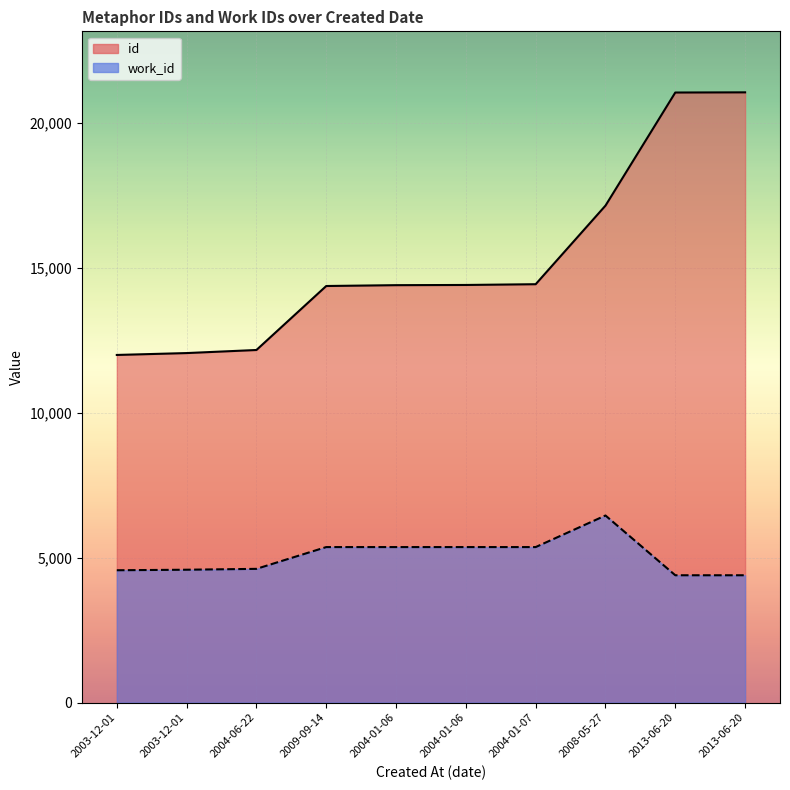

How many lines are shown in the chart?

2